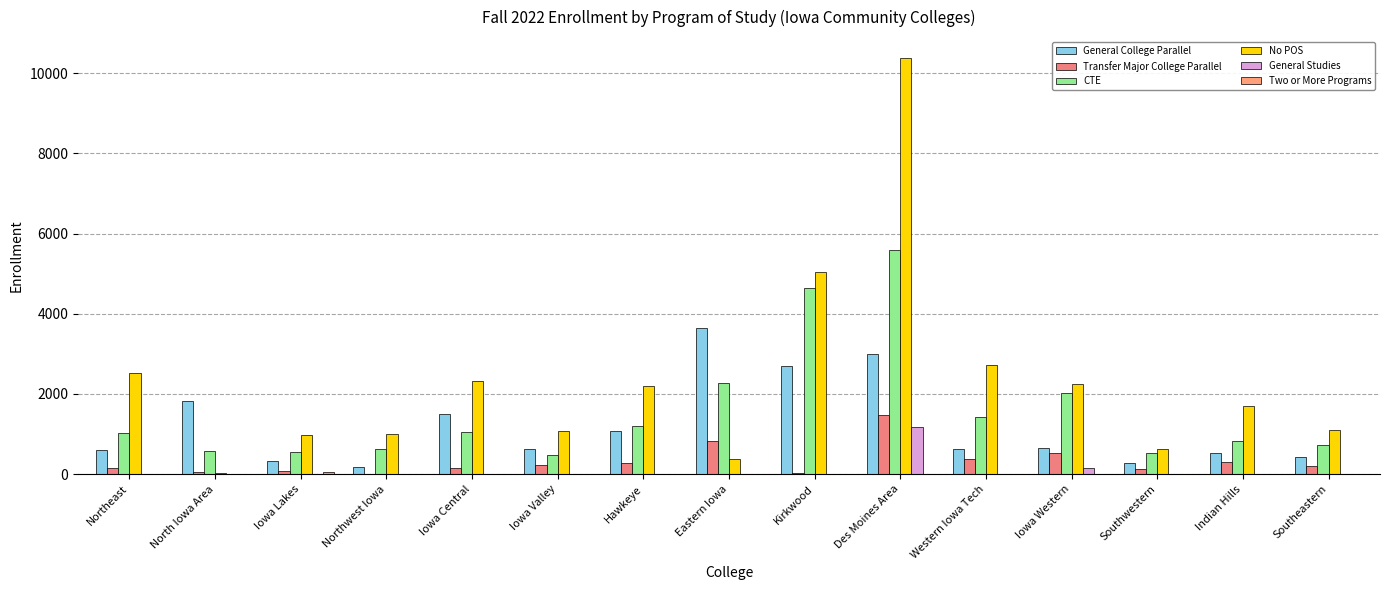

Count the number of categories in the chart.

15